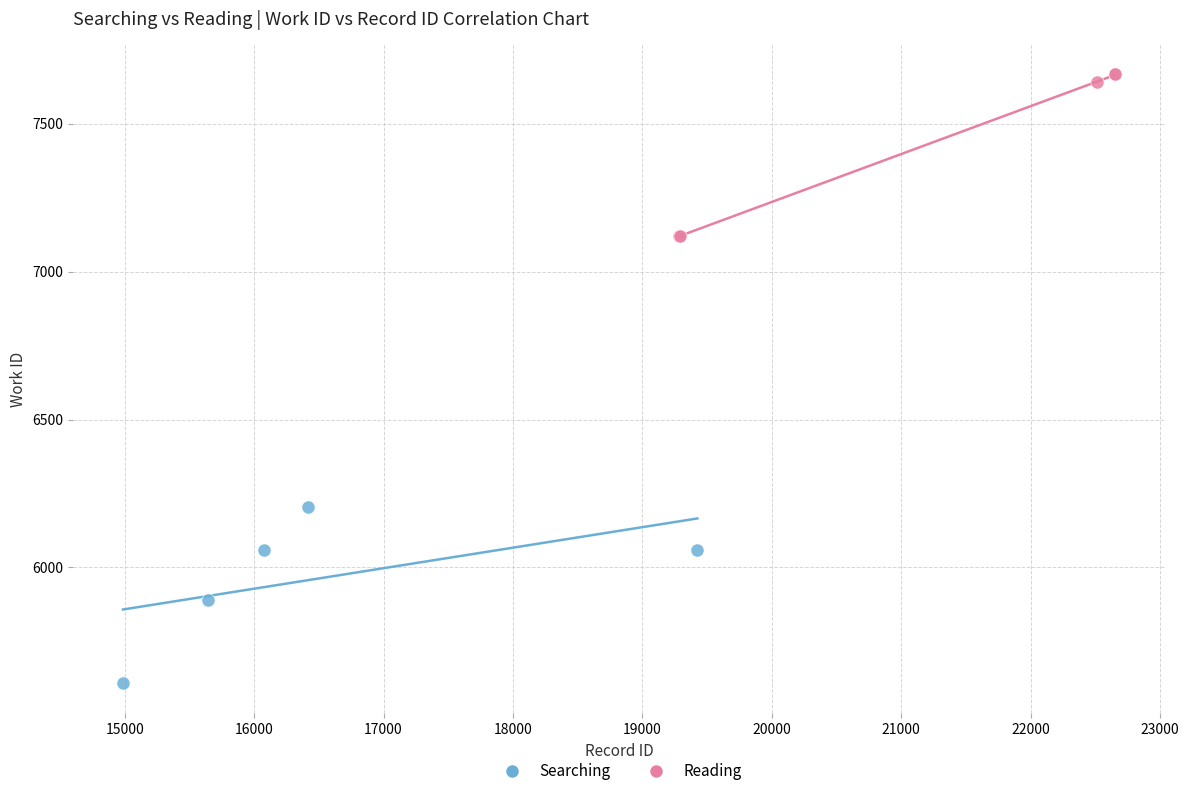

What are all the series names shown in the legend?

Searching, Reading